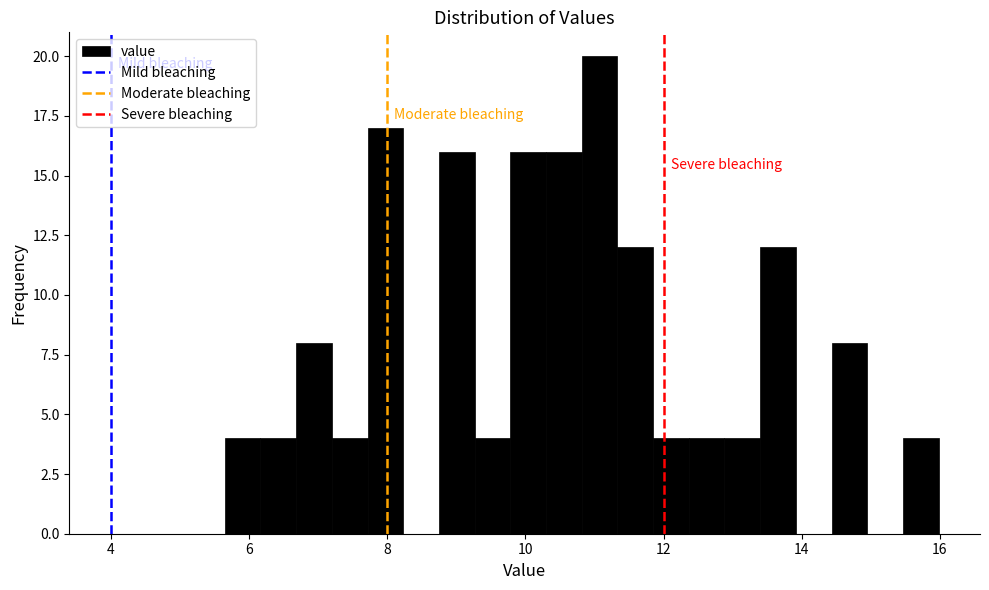

Around what value on the x-axis is the tallest bar? Give the approximate position of its centre, as read against the axis.

11.0